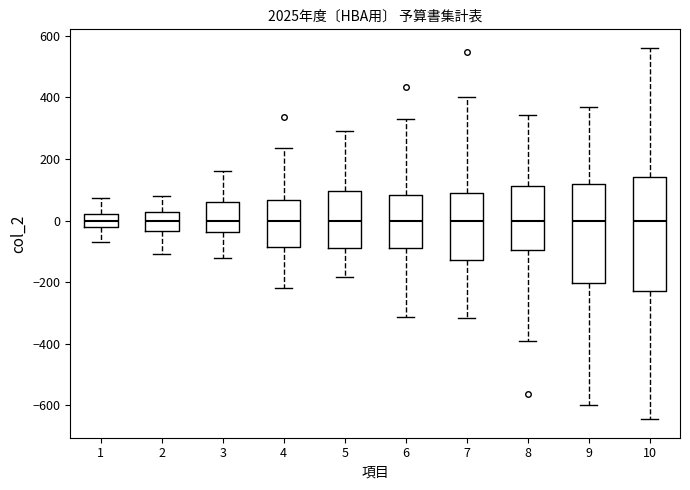

Reading left to right, transcribe this box plot: for each box, give where its median line is, the range the box spans, and where its two whiskers end, as read against the y-axis. The values are not printed on the chart, so give them approximately, as read against the axis.

1: median 0, box -20 to 20, whiskers -60 to 80
2: median 0, box -40 to 20, whiskers -120 to 80
3: median 0, box -40 to 60, whiskers -120 to 160
4: median 0, box -80 to 60, whiskers -220 to 240
5: median 0, box -80 to 100, whiskers -180 to 300
6: median 0, box -100 to 80, whiskers -320 to 340
7: median 0, box -120 to 100, whiskers -320 to 400
8: median 0, box -100 to 120, whiskers -400 to 340
9: median 0, box -200 to 120, whiskers -600 to 360
10: median 0, box -240 to 140, whiskers -640 to 560